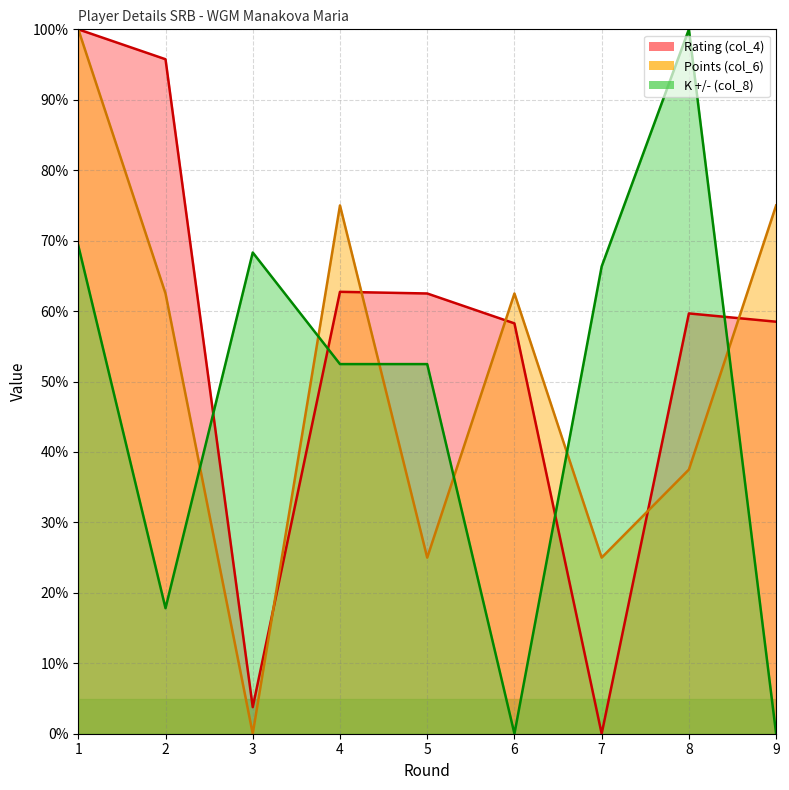

How many data points in K +/- (col_8) are above 52?

6